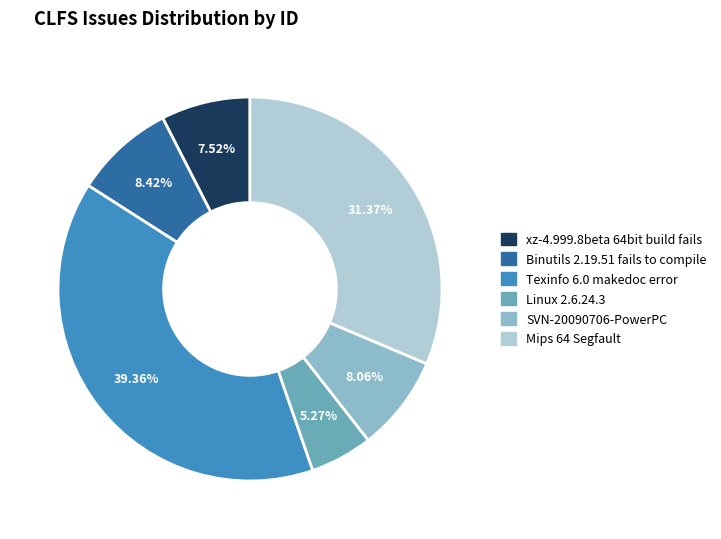

Count the number of slices in the pie.

6